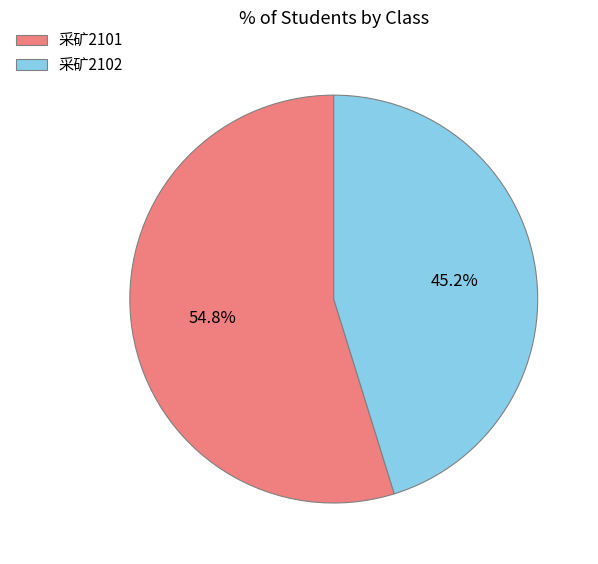

Which category accounts for the majority?

采矿2101